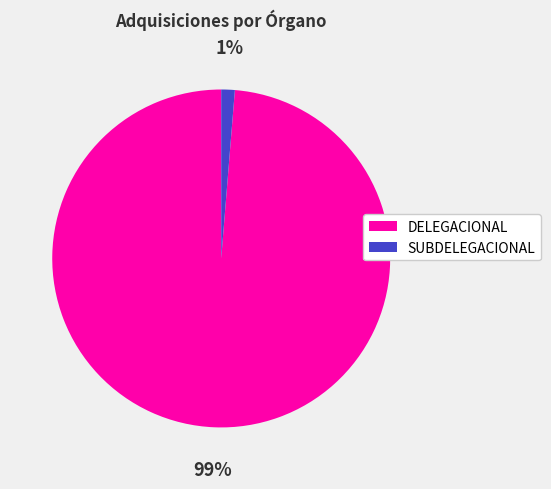

To the nearest percent, what is the average slice percentage?

50%